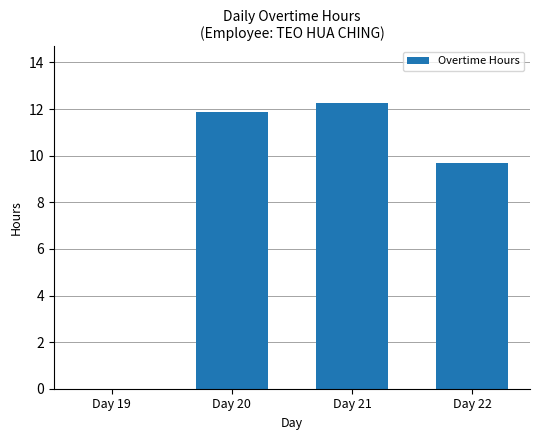

Which label corresponds to the largest value in the chart?

Day 21